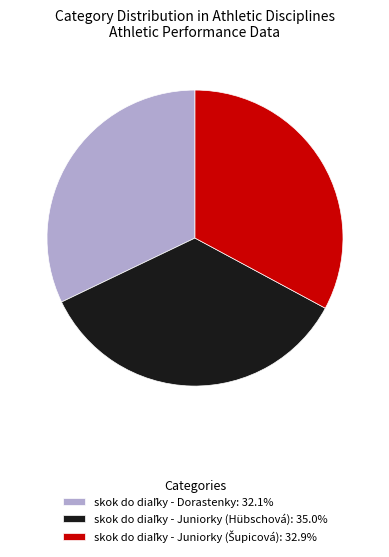

Is there any slice that represents more than half of the pie?

No